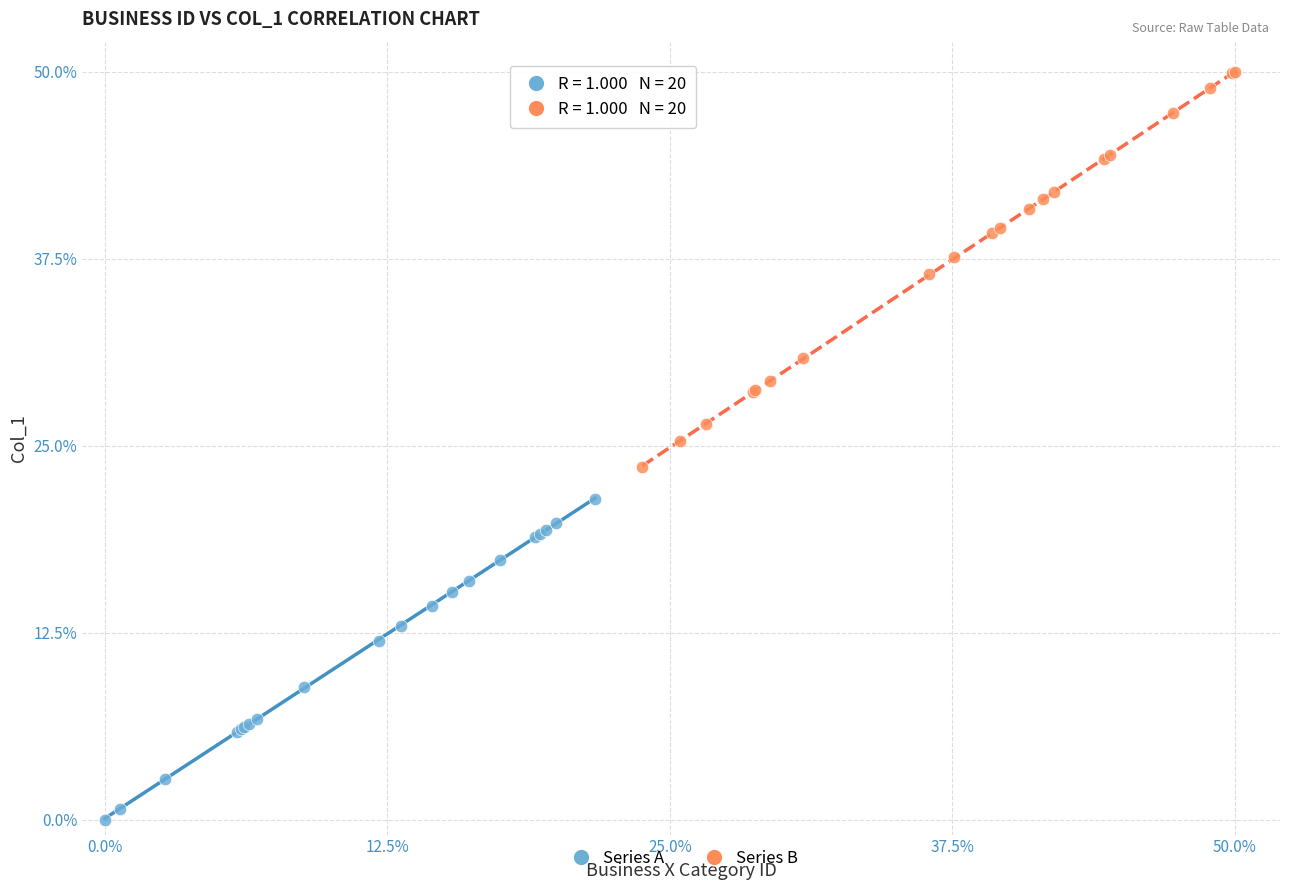

Which series reaches the minimum Y coordinate?

Series A